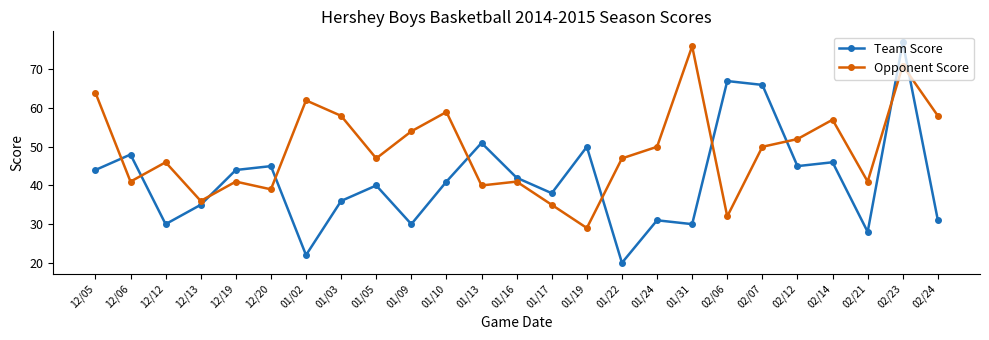

What is the difference between the maximum and second lowest values in the Opponent Score series?

44